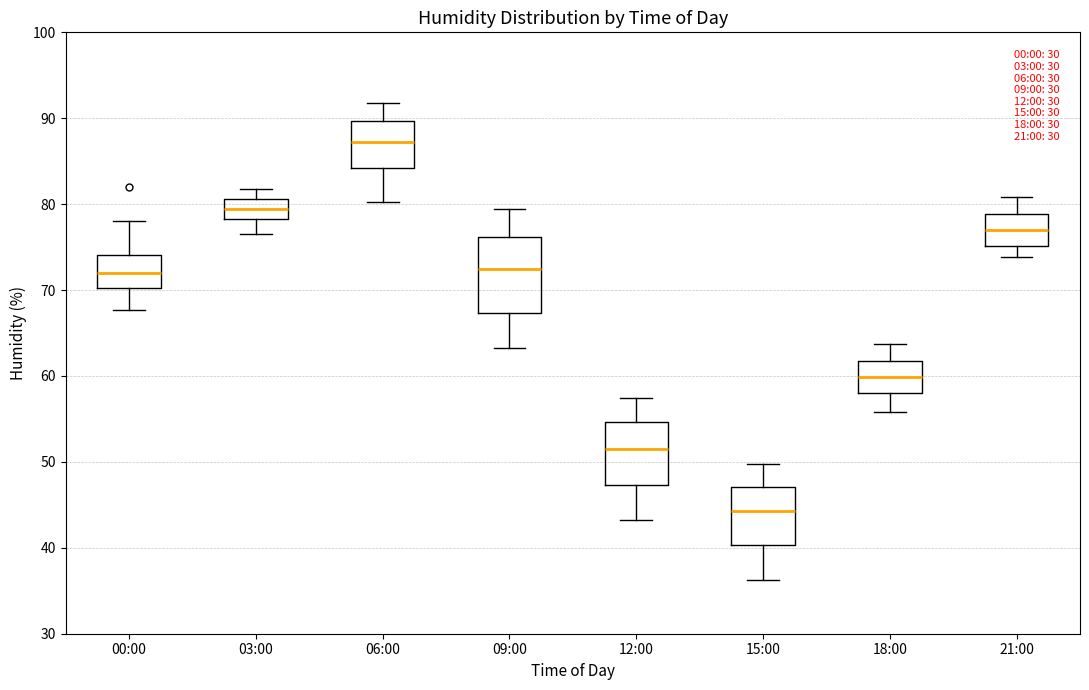

Where does the lower whisker of the box for 15:00 end on the y-axis? The values are not printed on the chart, so give them approximately, as read against the axis.

36